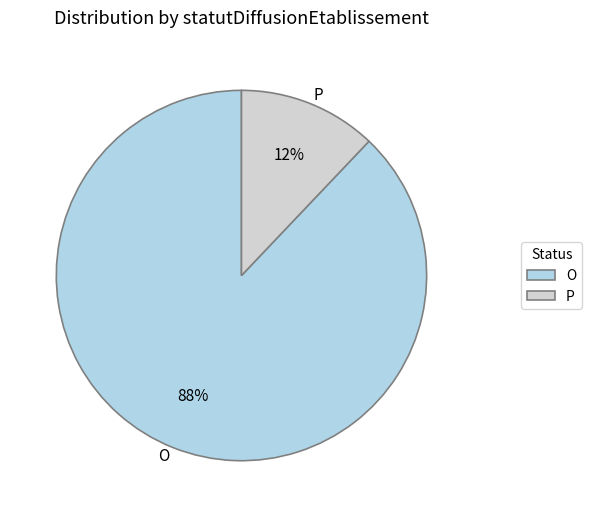

To the nearest percent, what portion does O represent?

88%